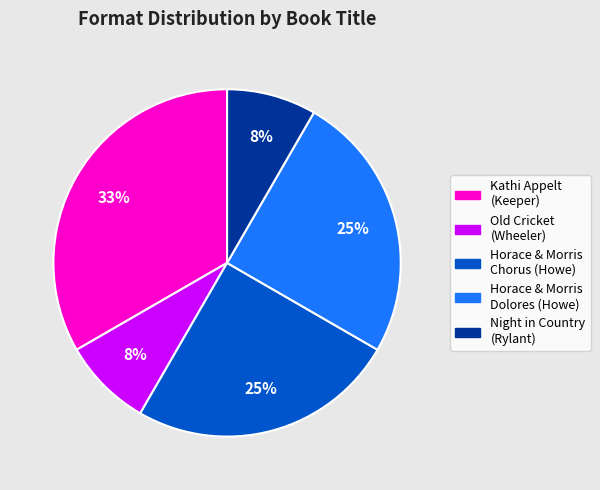

To the nearest percent, what is the difference between the largest and smallest slice percentages?

25%